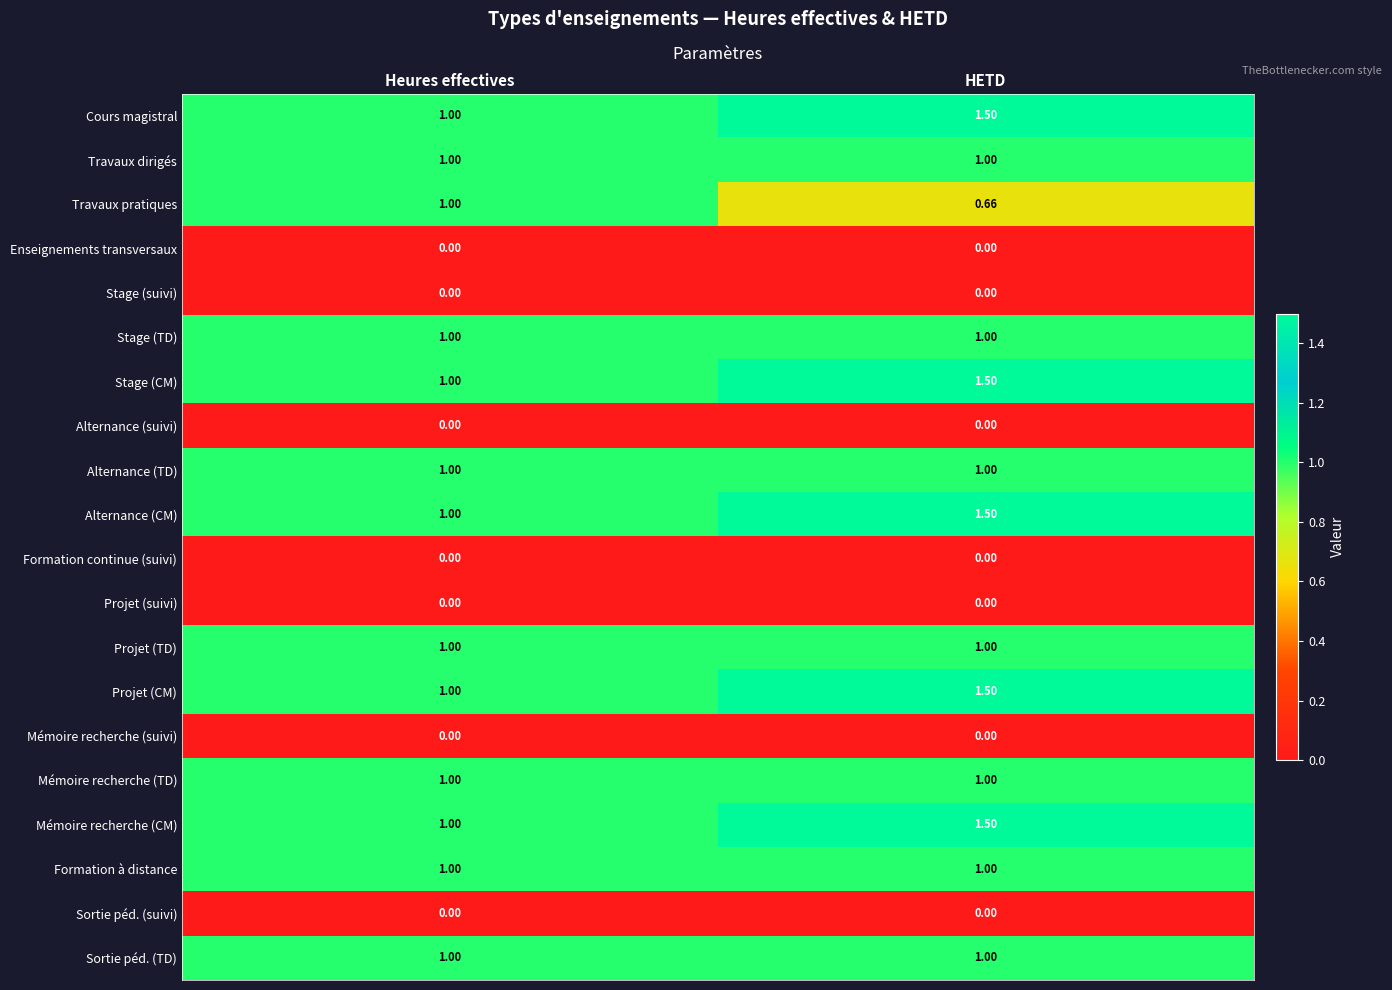

Which category has the lowest value in the Mémoire recherche (CM) series?

Heures effectives